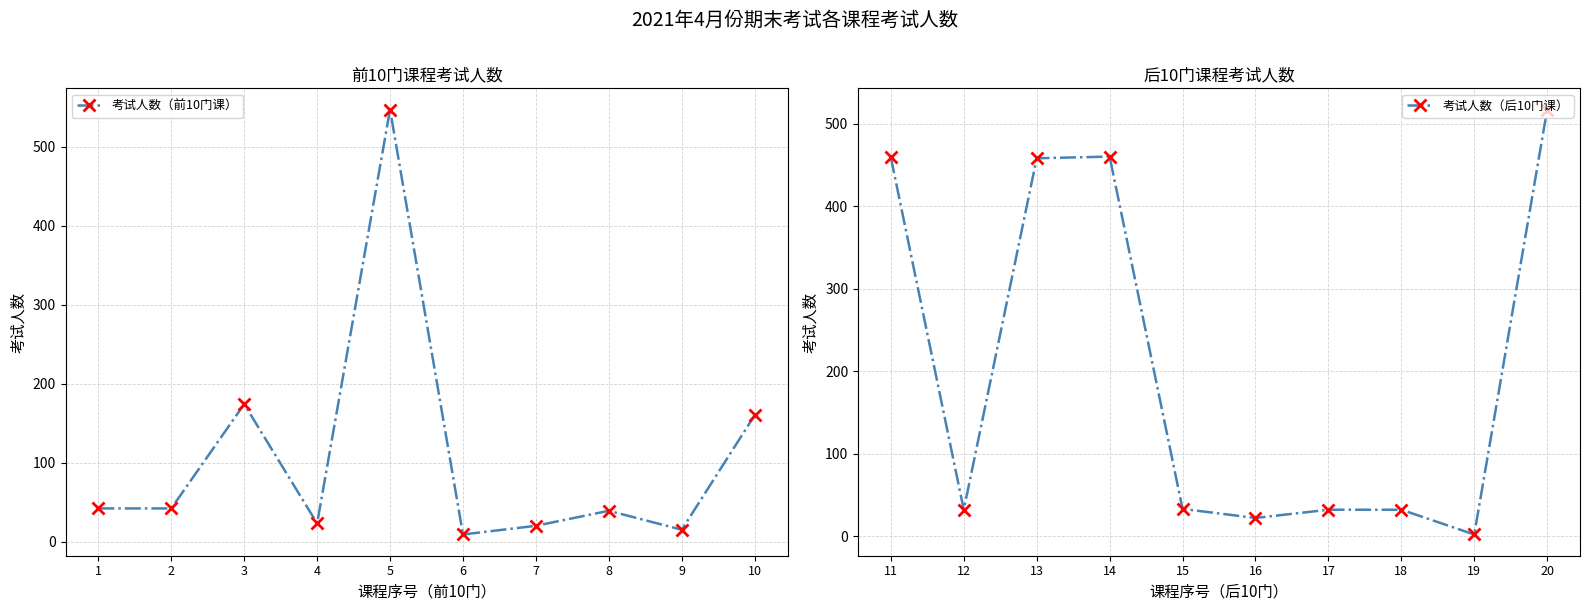

True or false: 考试人数（前10门课） has more than 2 points higher than both neighbors.

True